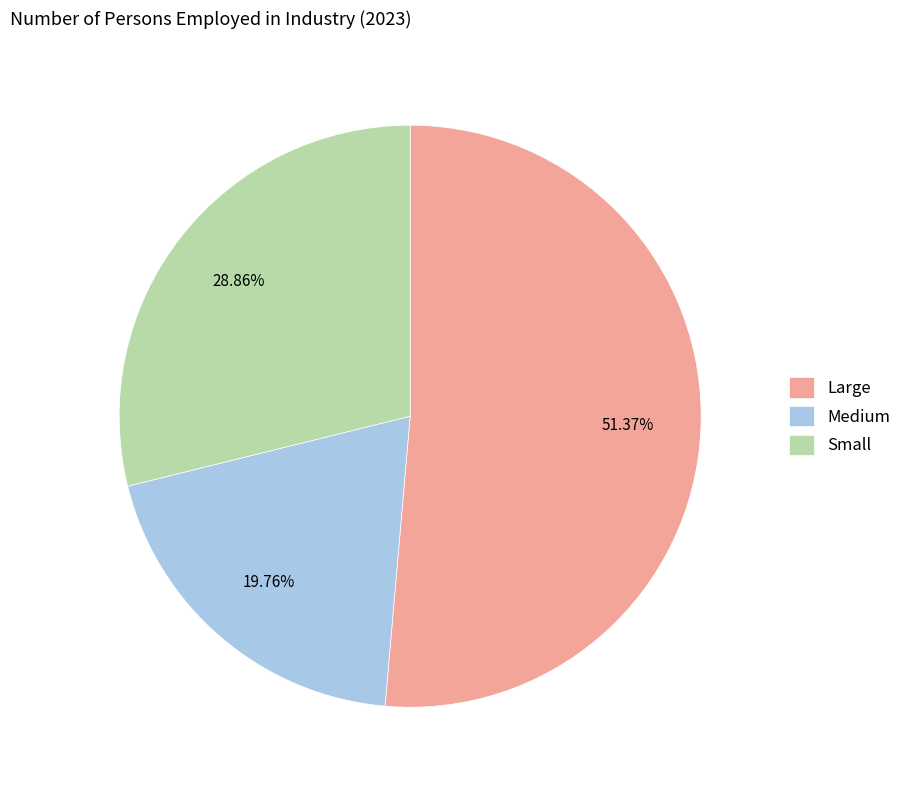

Does any single category account for the majority?

Yes